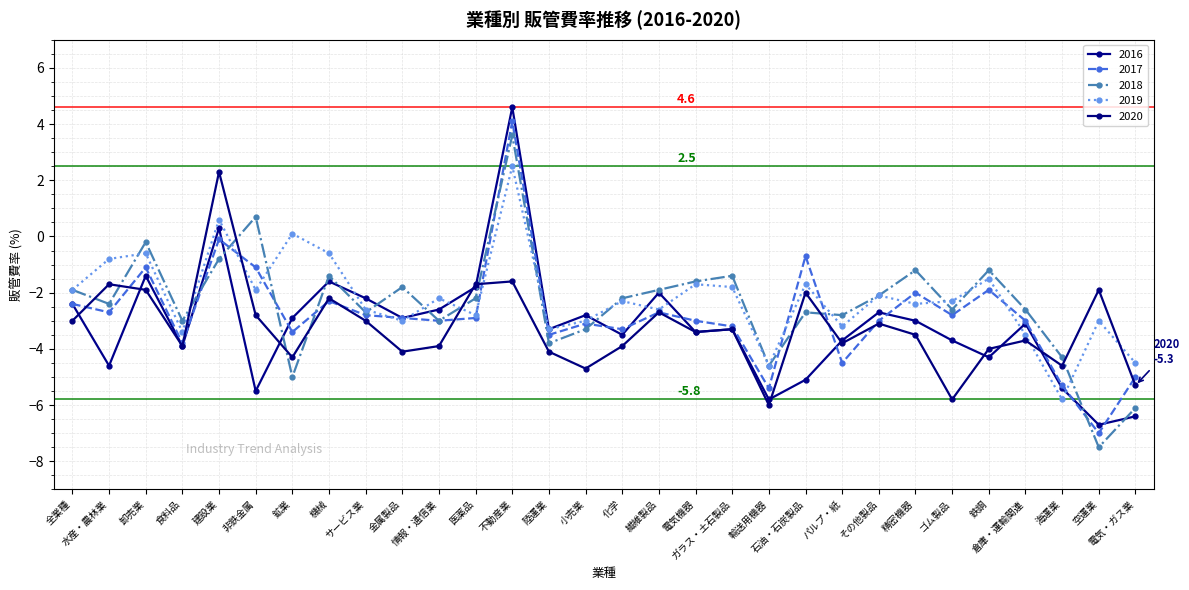

What is the average value of the 2017 series?

-2.8